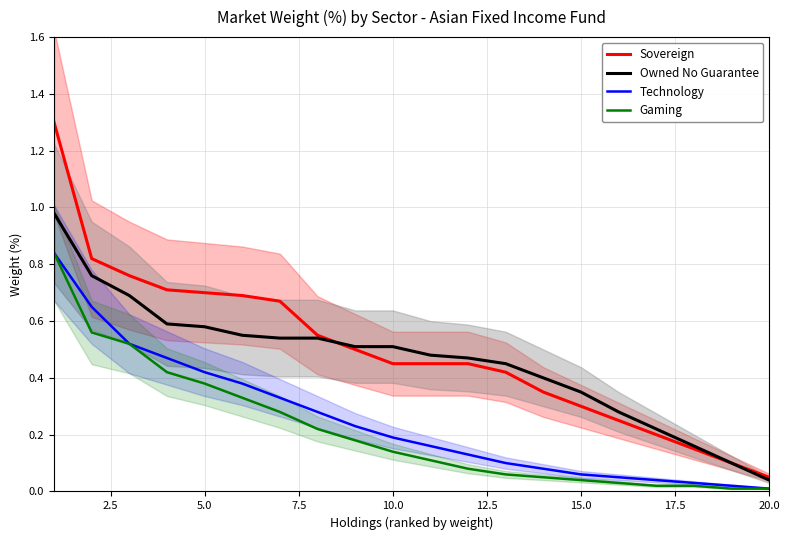

What is the value of the Sovereign point at the 18th from the left?

0.1